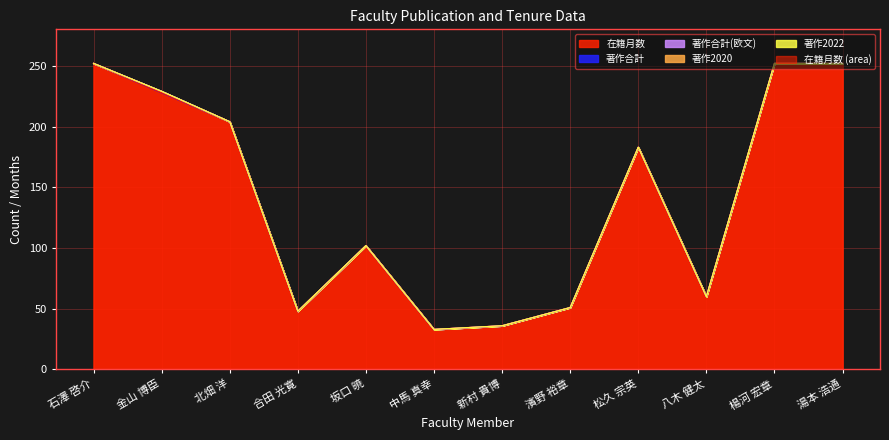

What is the greatest value displayed?

252